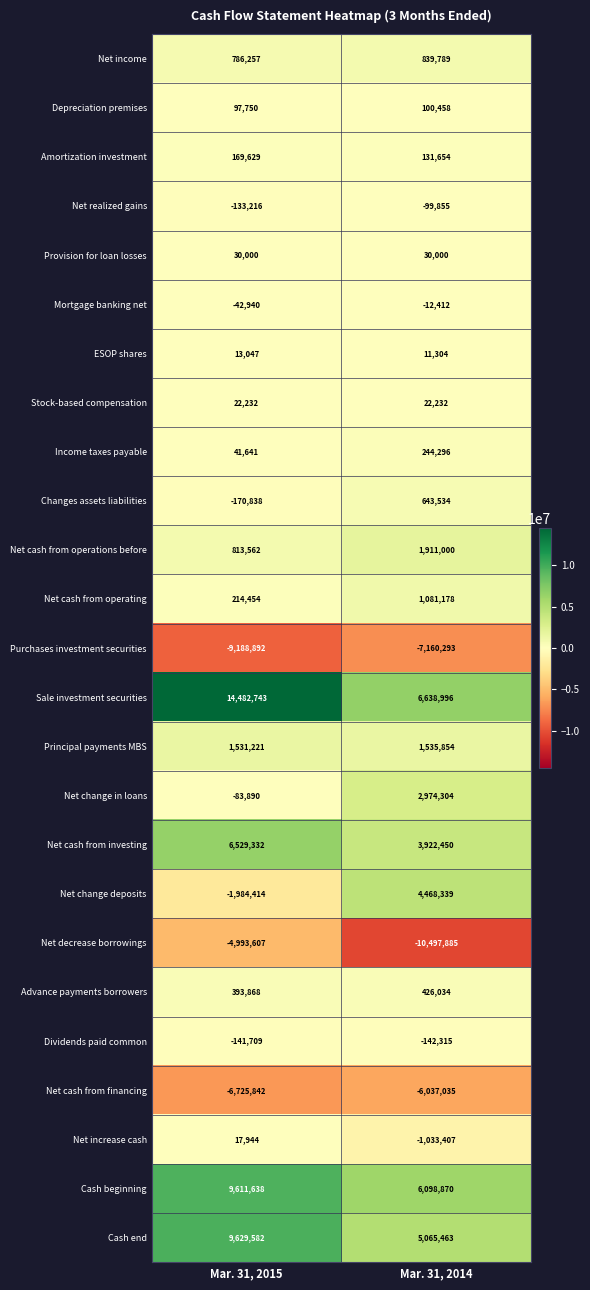

At which label does Net cash from financing reach its peak?

Mar. 31, 2014